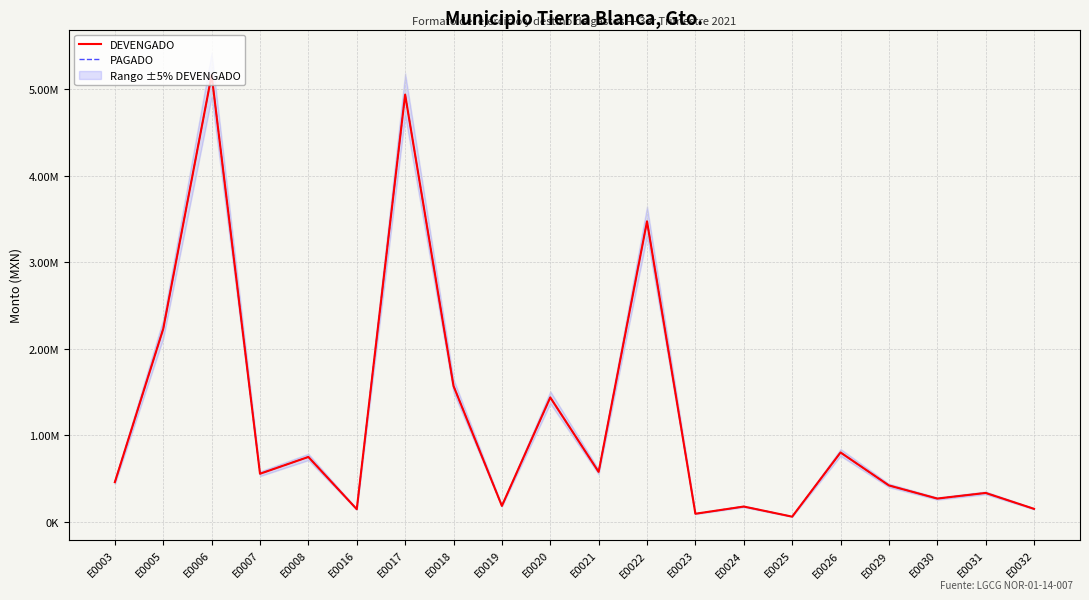

How many interior local valleys does the PAGADO series have?

7